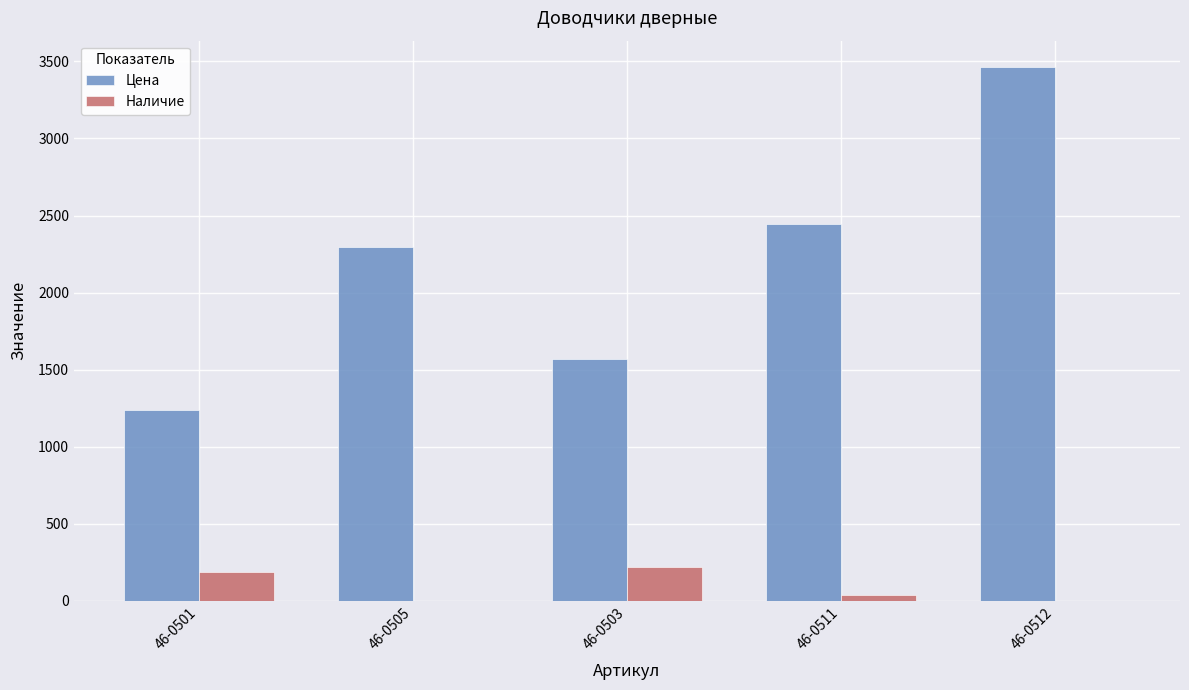

How many series are shown in this chart?

2